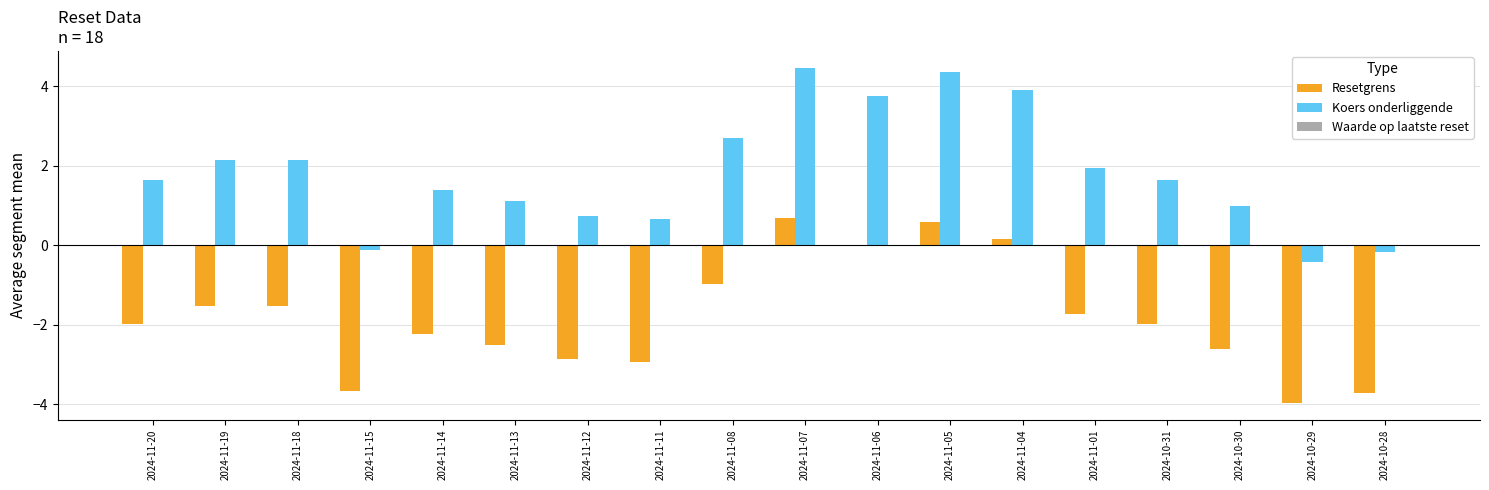

What is the maximum value shown in the chart?

4.5